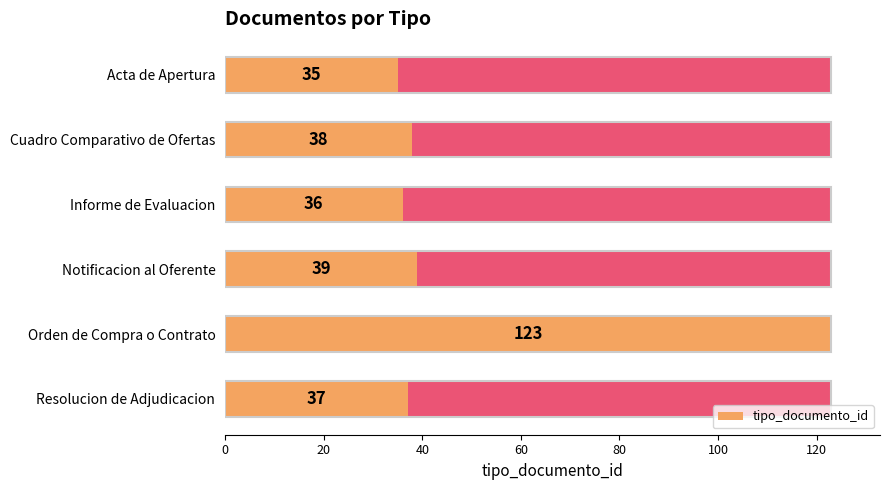

What is the ratio of the value at Resolucion de Adjudicacion to the value at Cuadro Comparativo de Ofertas?

1.0